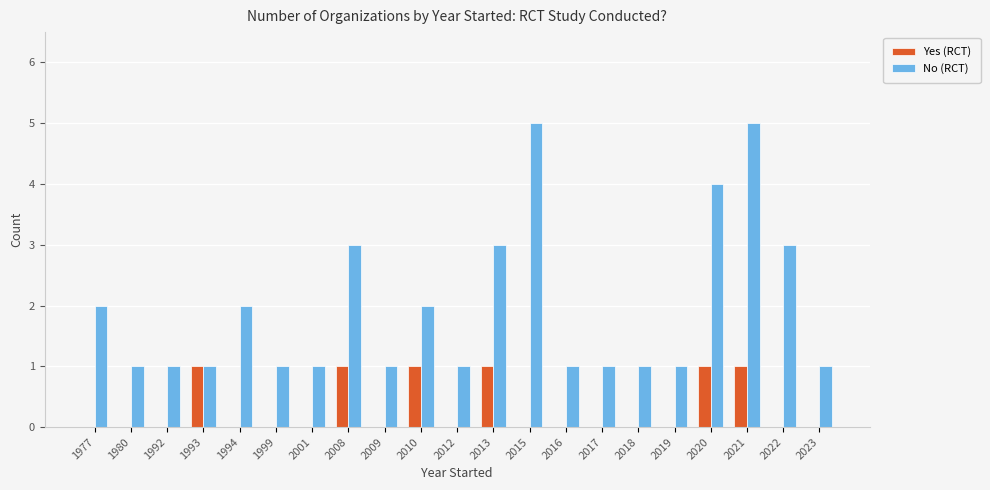

True or false: Yes (RCT) has a value of 0 at 2009.

True